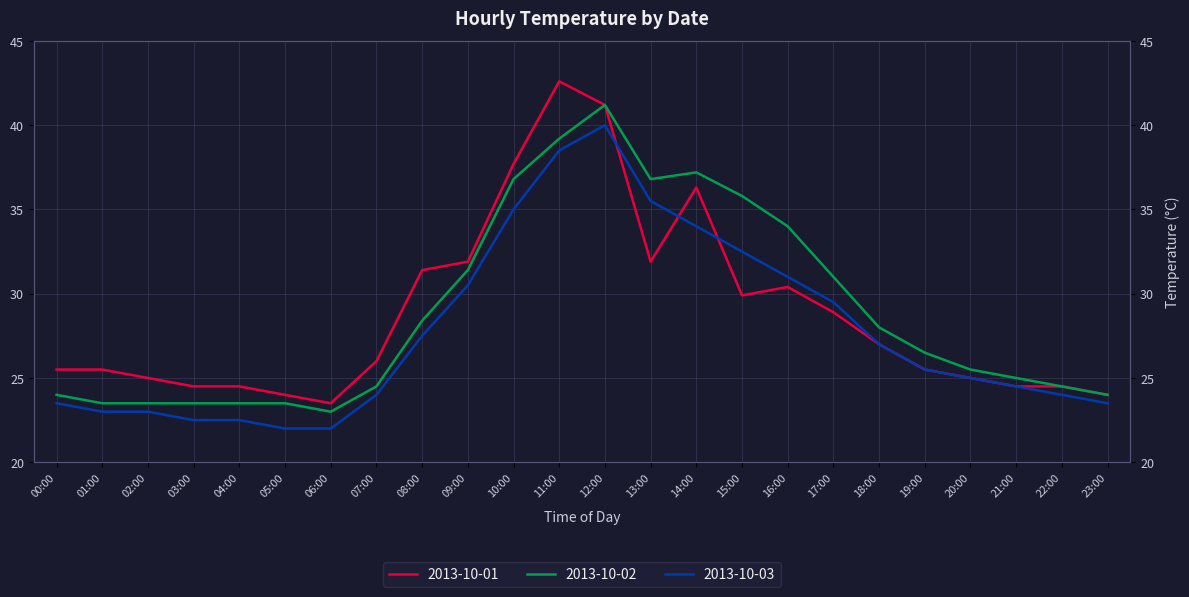

Does the chart have visible grid lines?

Yes